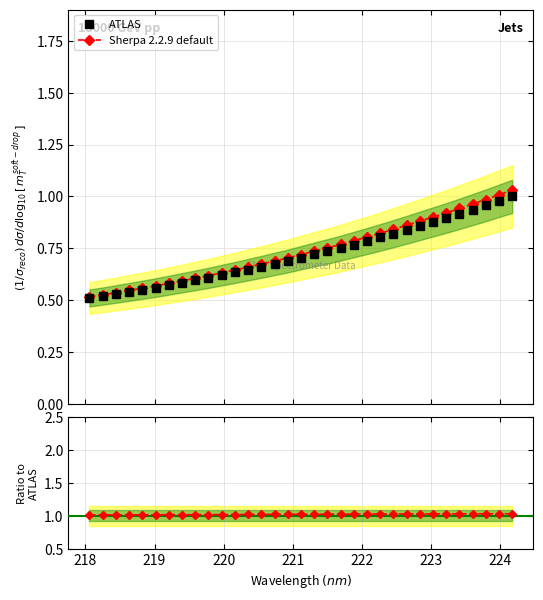

How many lines are shown in the chart?

3